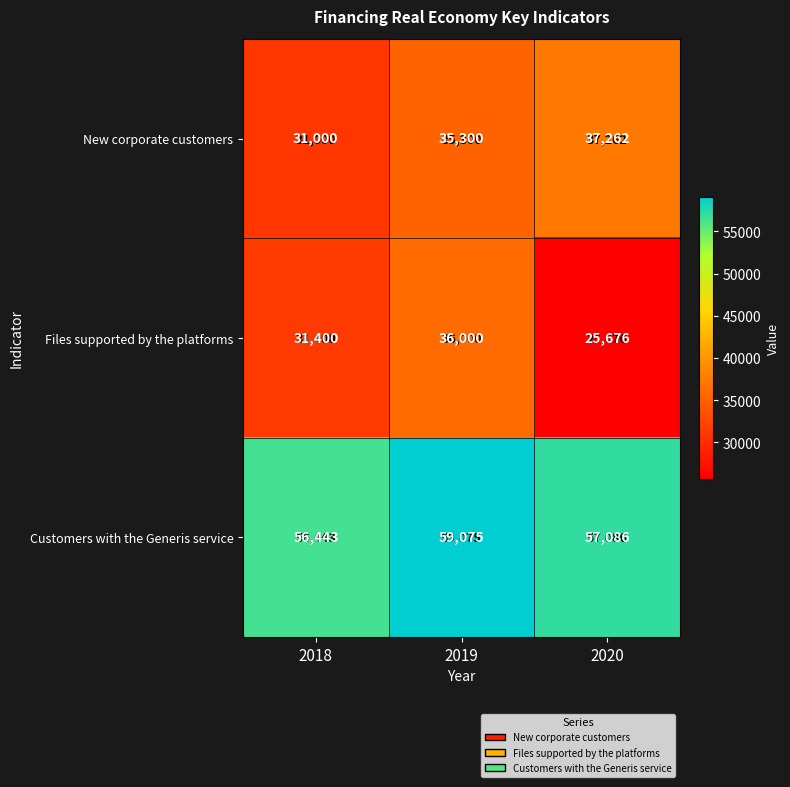

Is it true that Files supported by the platforms equals 36000 at 2019?

True